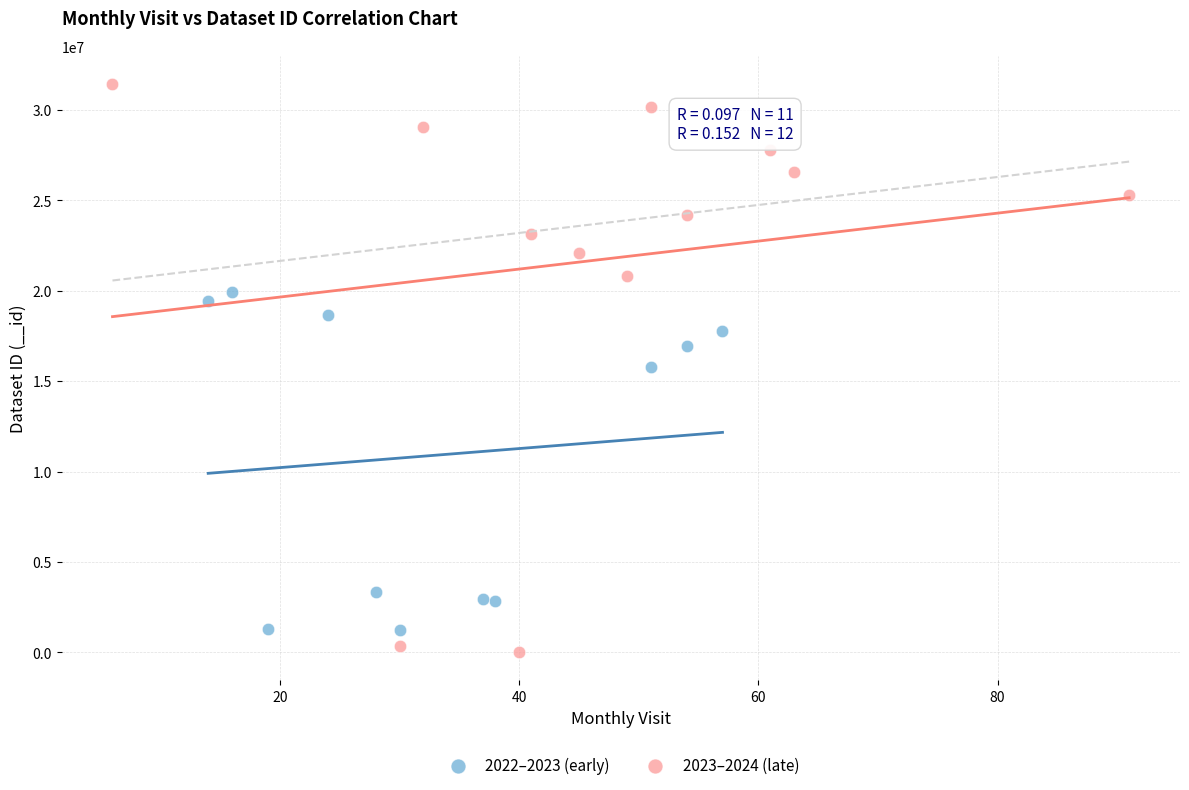

Which series reaches the maximum Y coordinate?

2023–2024 (late)